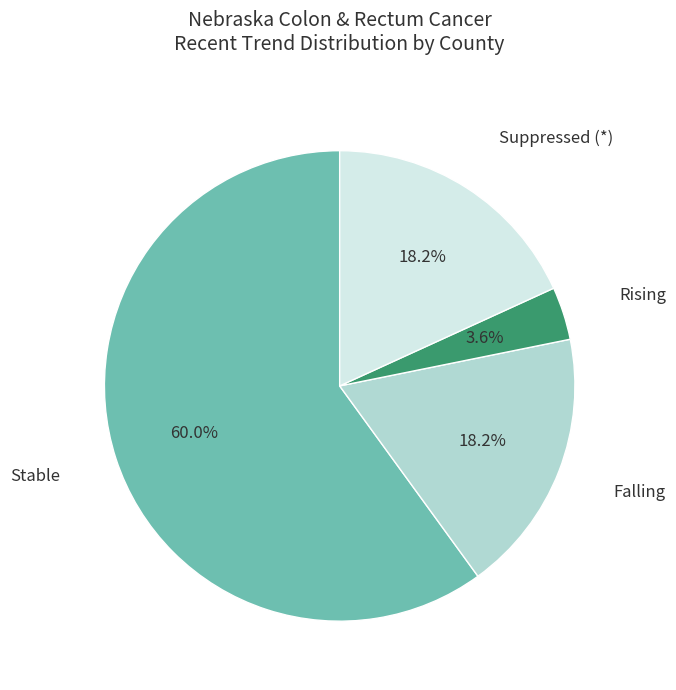

Between Suppressed (*) and Stable, which is larger?

Stable